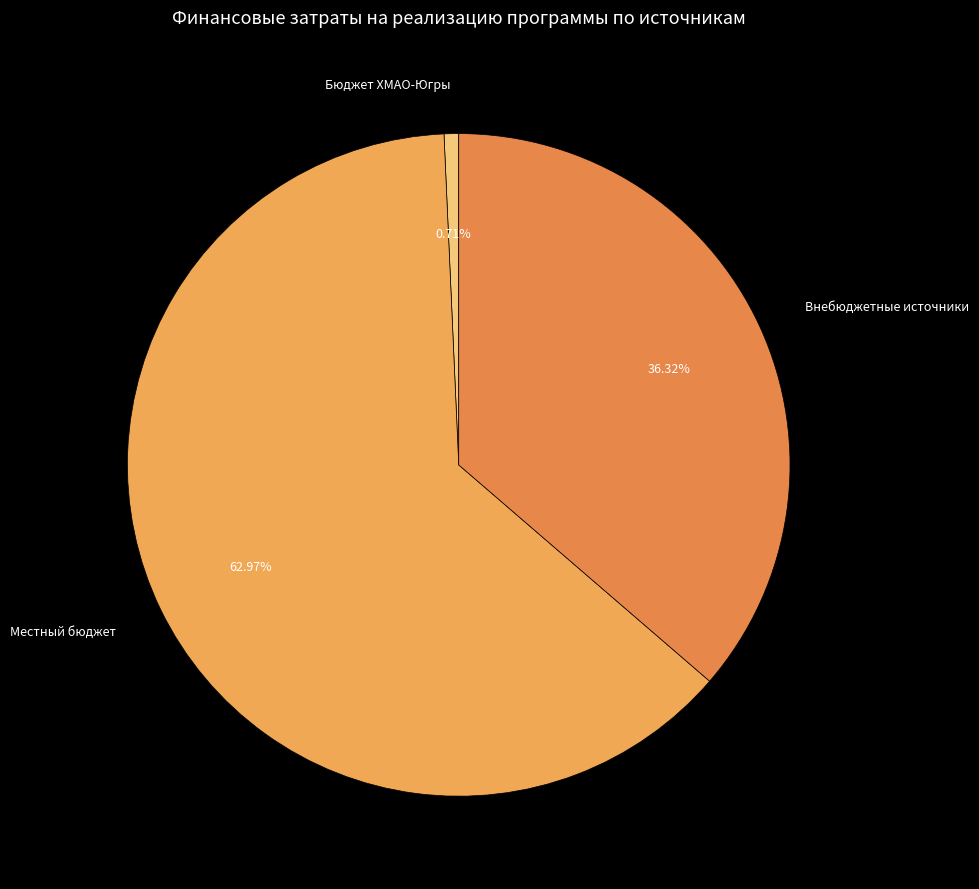

Count the number of slices in the pie.

3